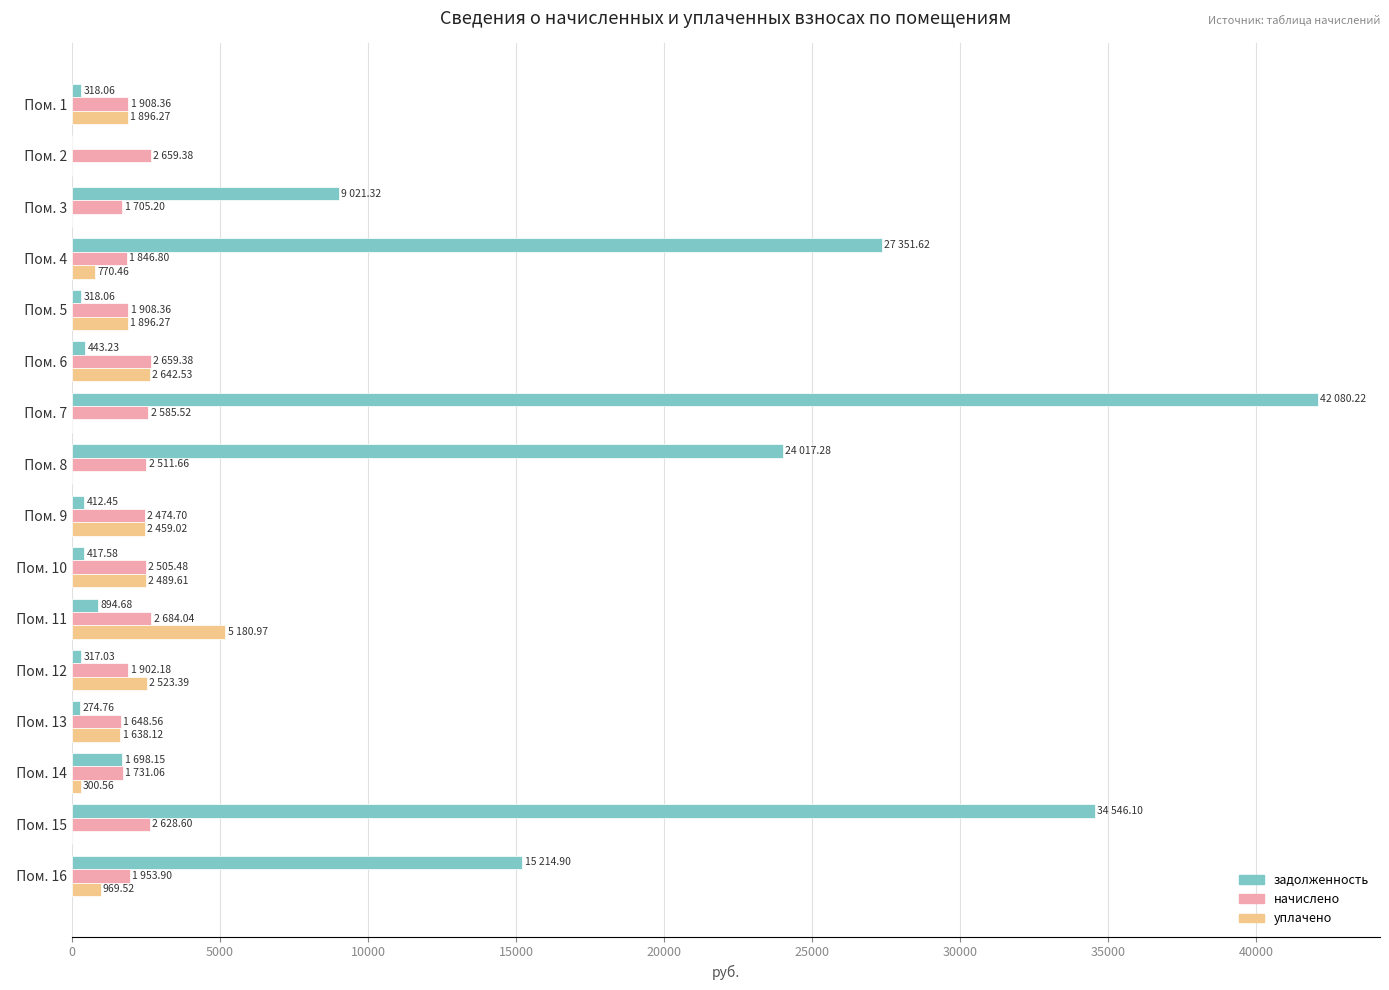

What is the sum of all начислено values?

35313.2